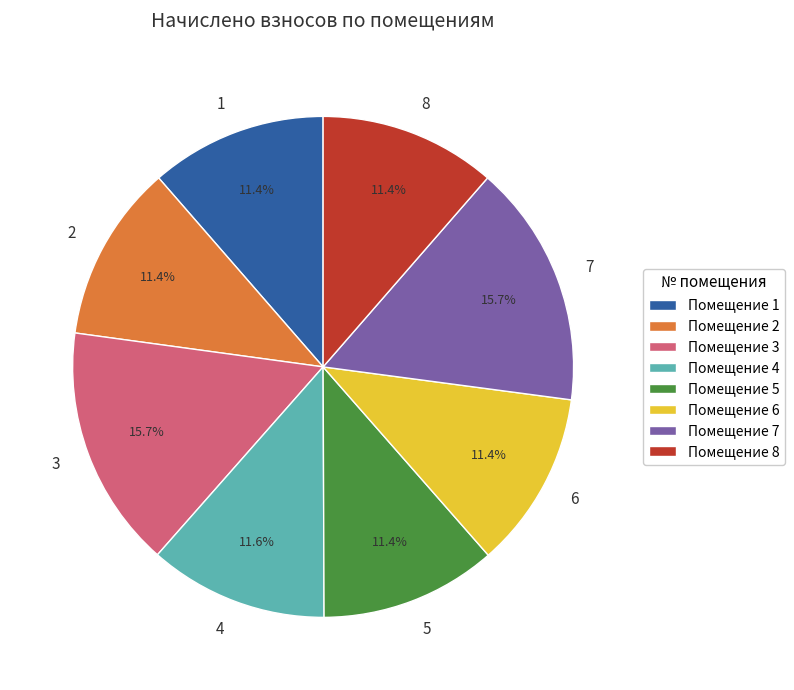

To the nearest percent, what is the difference between the largest and smallest slice percentages?

4%